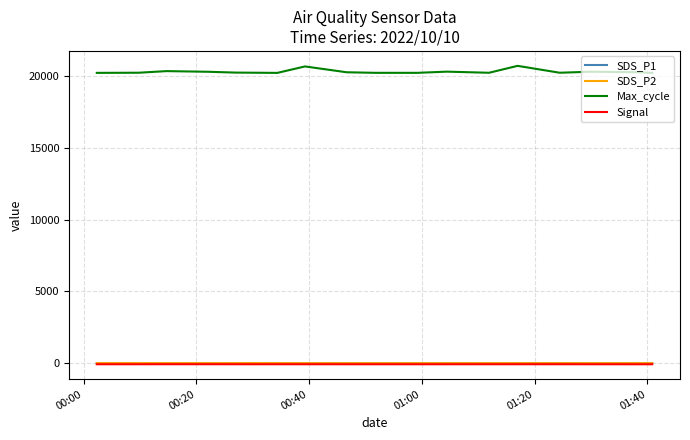

True or false: Max_cycle and Signal intersect in this chart.

False